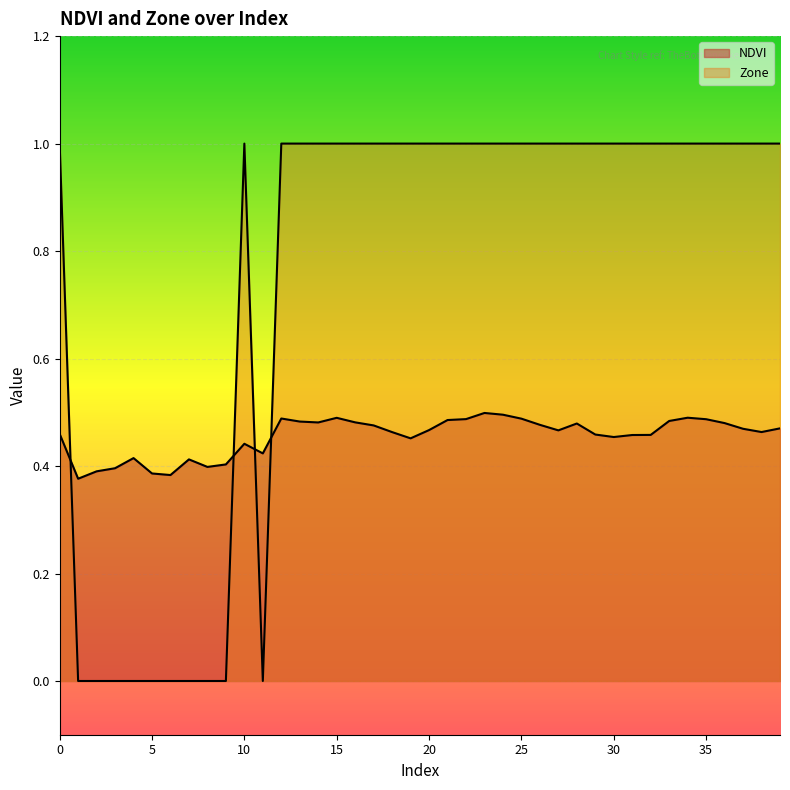

Reading left to right, what are all the values shown in this chart?

NDVI: 0=0.5	1=0.4	2=0.4	3=0.4	4=0.4	5=0.4	6=0.4	7=0.4	8=0.4	9=0.4	10=0.4	11=0.4	12=0.5	13=0.5	14=0.5	15=0.5	16=0.5	17=0.5	18=0.5	19=0.5	20=0.5	21=0.5	22=0.5	23=0.5	24=0.5	25=0.5	26=0.5	27=0.5	28=0.5	29=0.5	30=0.5	31=0.5	32=0.5	33=0.5	34=0.5	35=0.5	36=0.5	37=0.5	38=0.5	39=0.5
Zone: 0=1.0	1=0.0	2=0.0	3=0.0	4=0.0	5=0.0	6=0.0	7=0.0	8=0.0	9=0.0	10=1.0	11=0.0	12=1.0	13=1.0	14=1.0	15=1.0	16=1.0	17=1.0	18=1.0	19=1.0	20=1.0	21=1.0	22=1.0	23=1.0	24=1.0	25=1.0	26=1.0	27=1.0	28=1.0	29=1.0	30=1.0	31=1.0	32=1.0	33=1.0	34=1.0	35=1.0	36=1.0	37=1.0	38=1.0	39=1.0